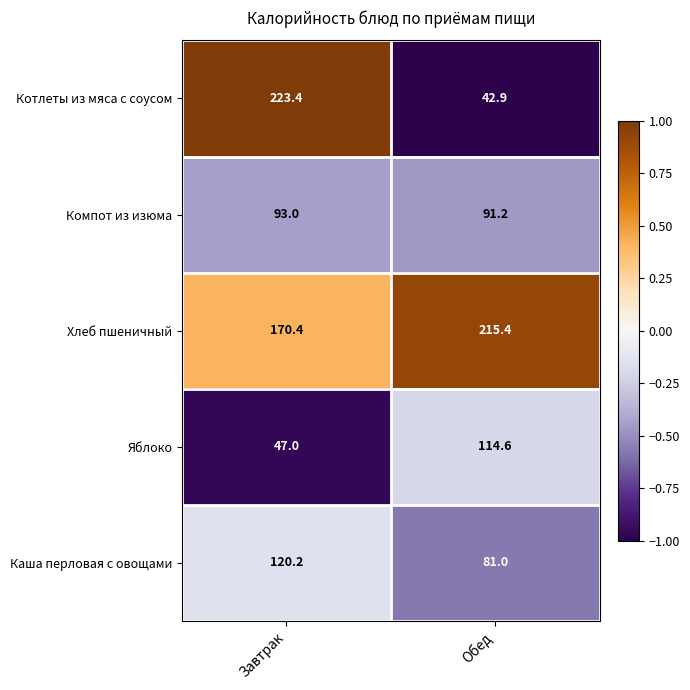

What is the maximum value shown in the chart?

223.4